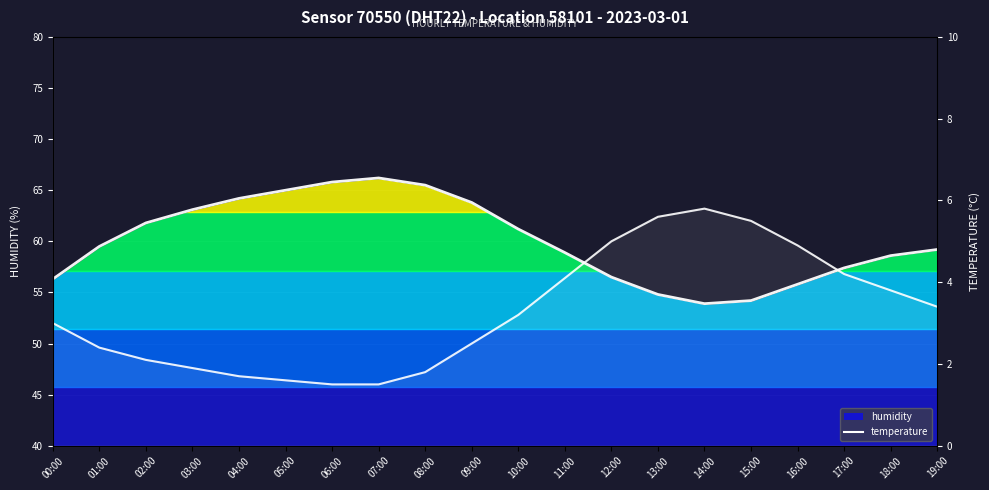

What is the maximum value for humidity?

66.2